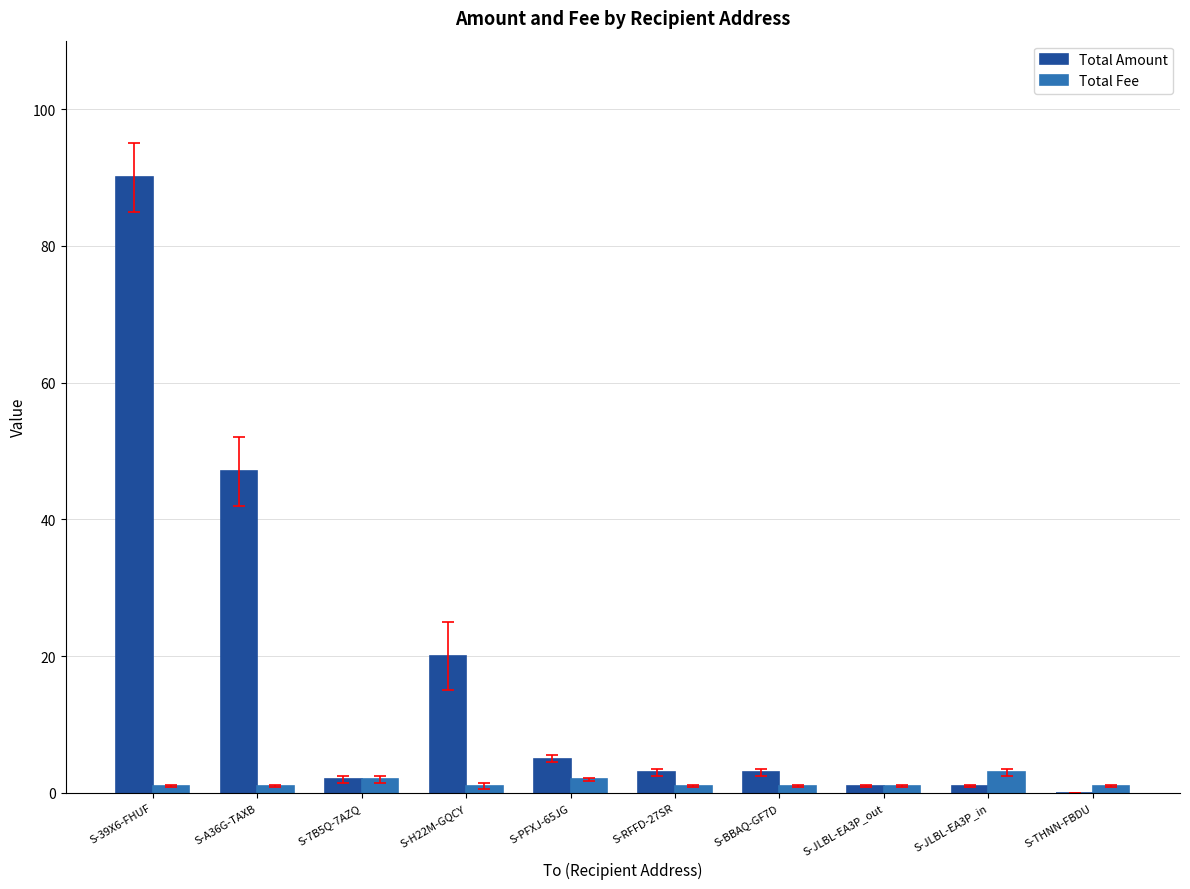

The Total Amount series shows 2.0 at S-7B5Q-7AZQ. True or false?

True